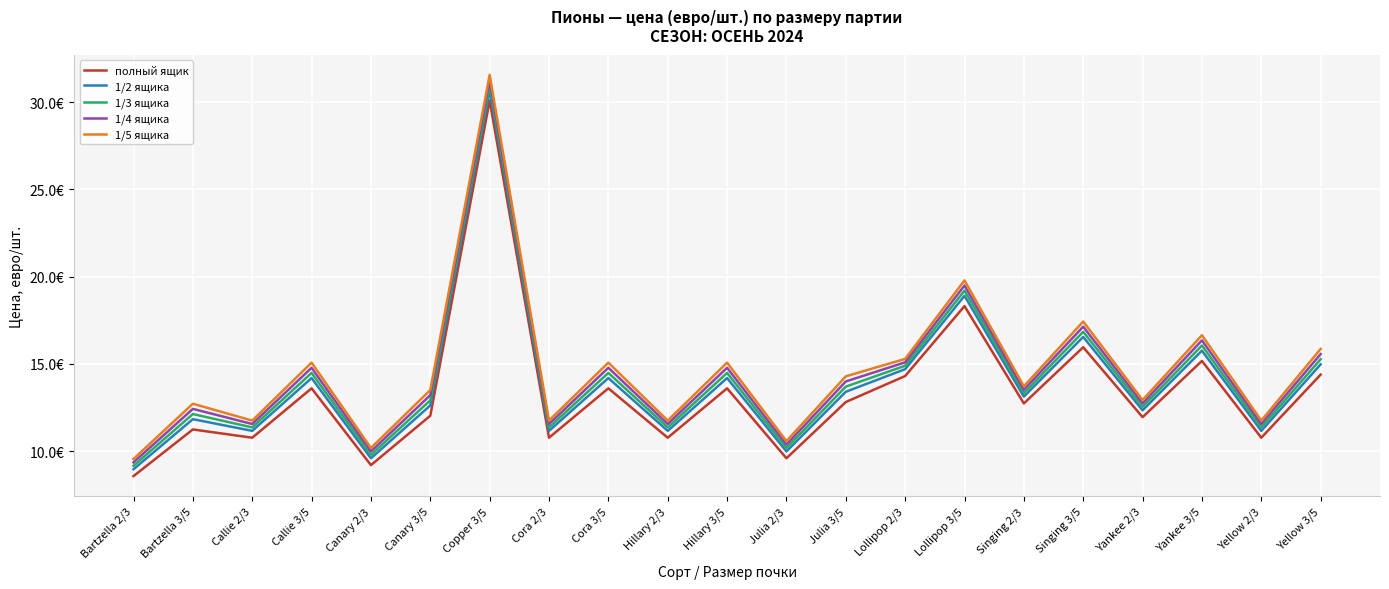

Reading right to left, list all the values displayed in this chart.

полный ящик: 14.4	10.8	15.2	11.9	16.0	12.7	18.3	14.3	12.8	9.6	13.6	10.8	13.6	10.8	30.1	12.0	9.2	13.6	10.8	11.2	8.6
1/2 ящика: 15.0	11.2	15.8	12.3	16.5	13.1	18.9	14.7	13.4	10.0	14.2	11.2	14.2	11.2	30.7	12.6	9.6	14.2	11.2	11.8	9.0
1/3 ящика: 15.3	11.4	16.1	12.5	16.8	13.3	19.2	14.9	13.7	10.2	14.5	11.4	14.5	11.4	31.0	12.9	9.8	14.5	11.4	12.1	9.2
1/4 ящика: 15.6	11.6	16.4	12.7	17.1	13.5	19.5	15.1	14.0	10.4	14.8	11.6	14.8	11.6	31.3	13.2	10.0	14.8	11.6	12.4	9.4
1/5 ящика: 15.9	11.8	16.6	12.9	17.4	13.7	19.8	15.3	14.3	10.6	15.1	11.8	15.1	11.8	31.6	13.5	10.2	15.1	11.8	12.7	9.6